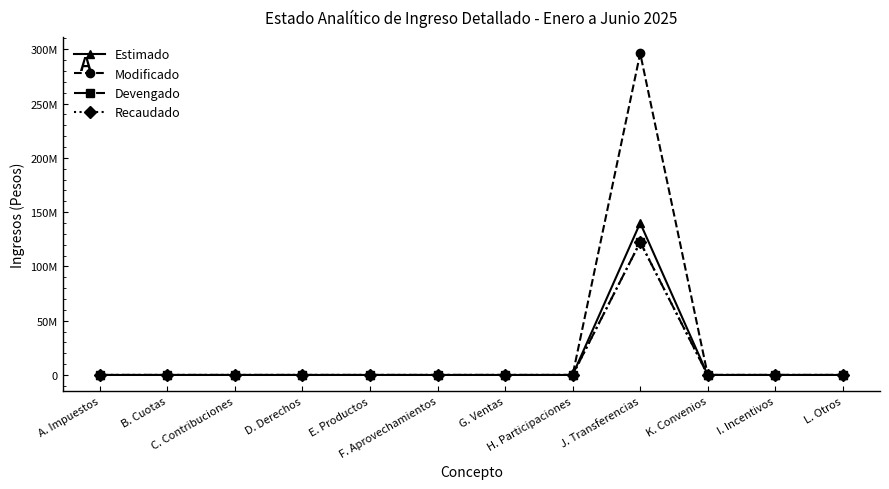

Does the chart have visible grid lines?

No